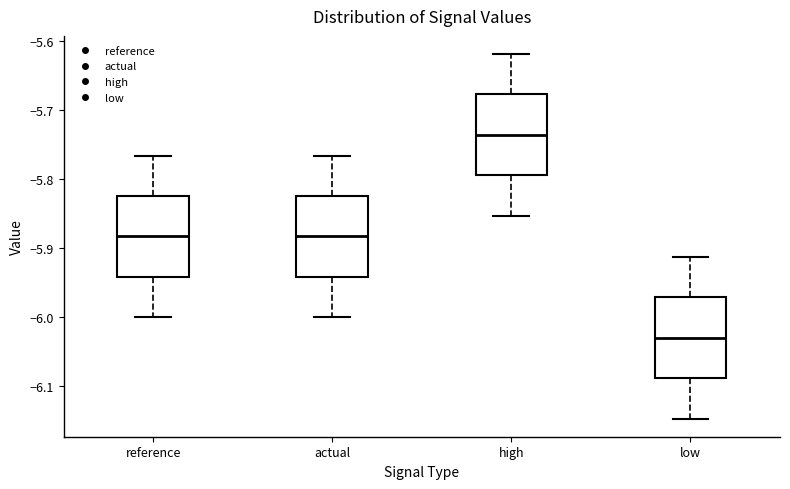

Reading left to right, read every box against the y-axis: the position of its median line, the range the box covers, and the ends of its whiskers. The values are not printed on the chart, so give them approximately, as read against the axis.

reference: median -5.88, box -5.94 to -5.82, whiskers -6.00 to -5.77
actual: median -5.88, box -5.94 to -5.82, whiskers -6.00 to -5.77
high: median -5.74, box -5.79 to -5.68, whiskers -5.85 to -5.62
low: median -6.03, box -6.09 to -5.97, whiskers -6.15 to -5.91